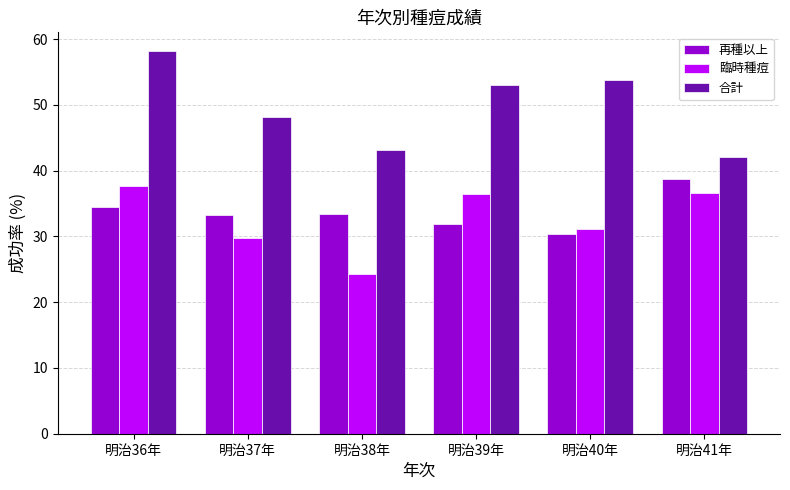

Which category has the highest value in the 合計 series?

明治36年